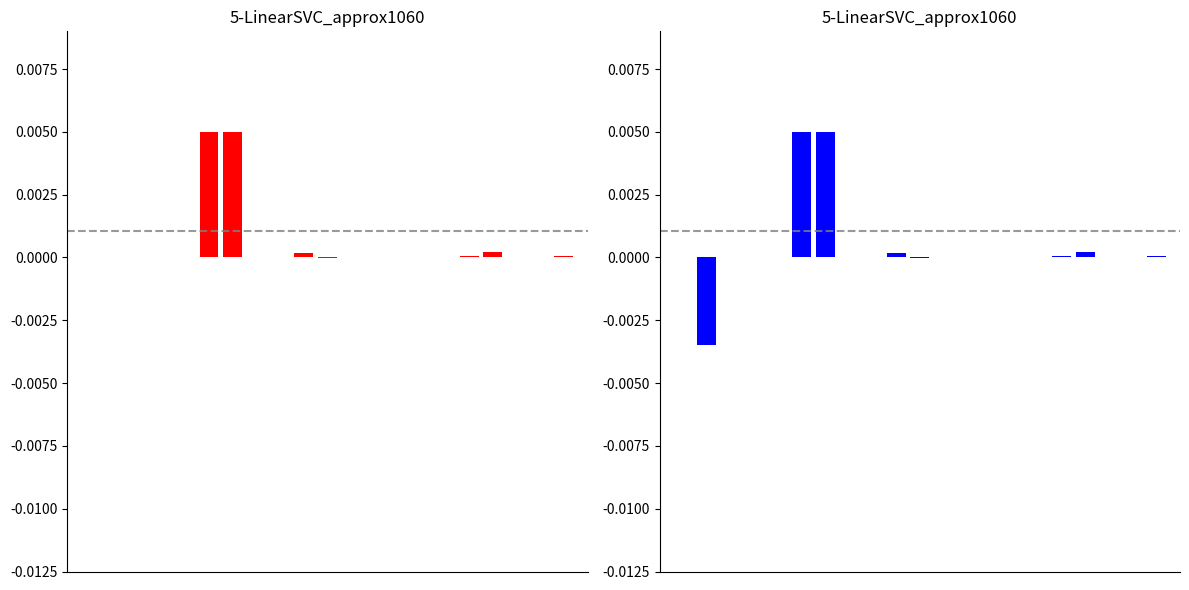

Which series has the widest spread of values?

Quantity (blue)